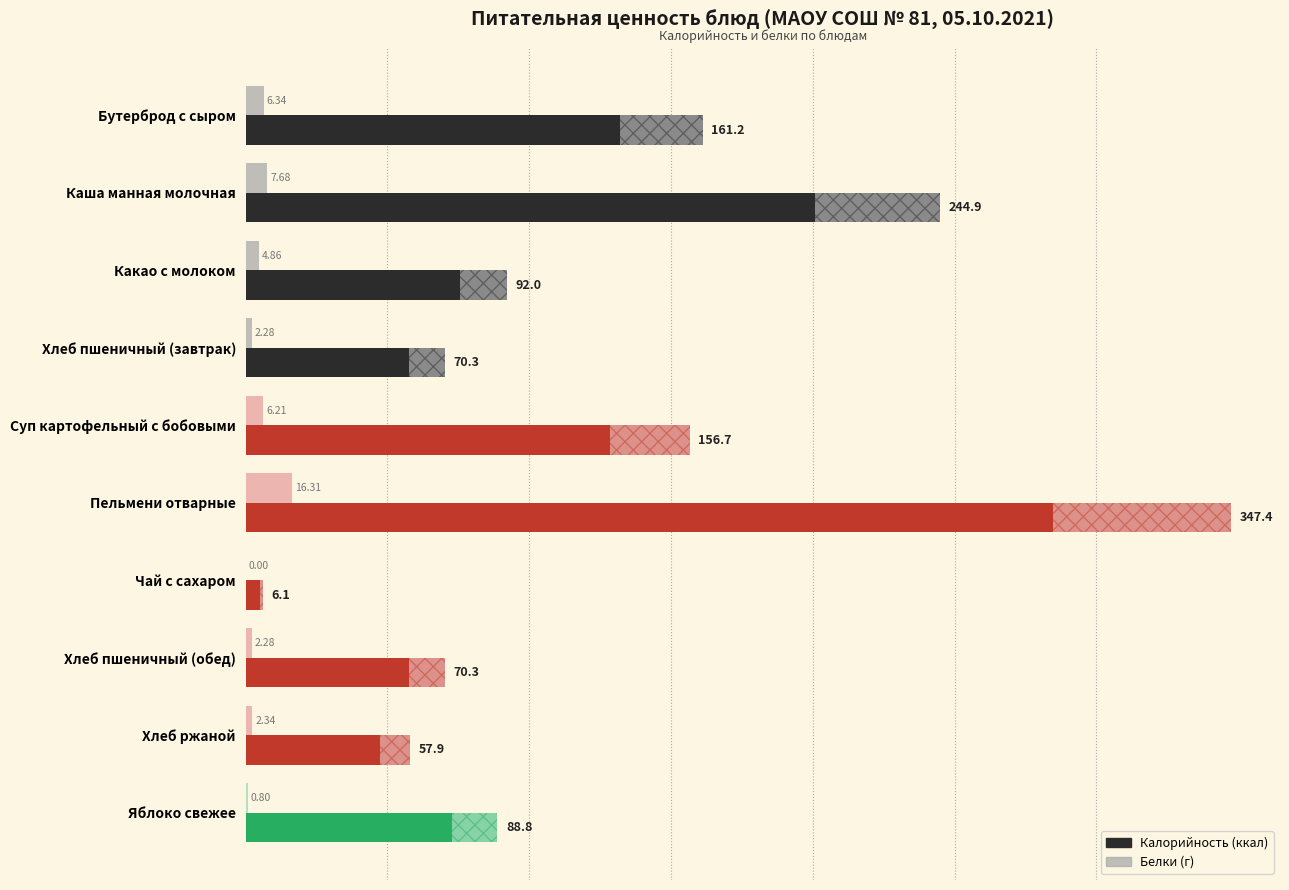

Count the number of categories in the chart.

10